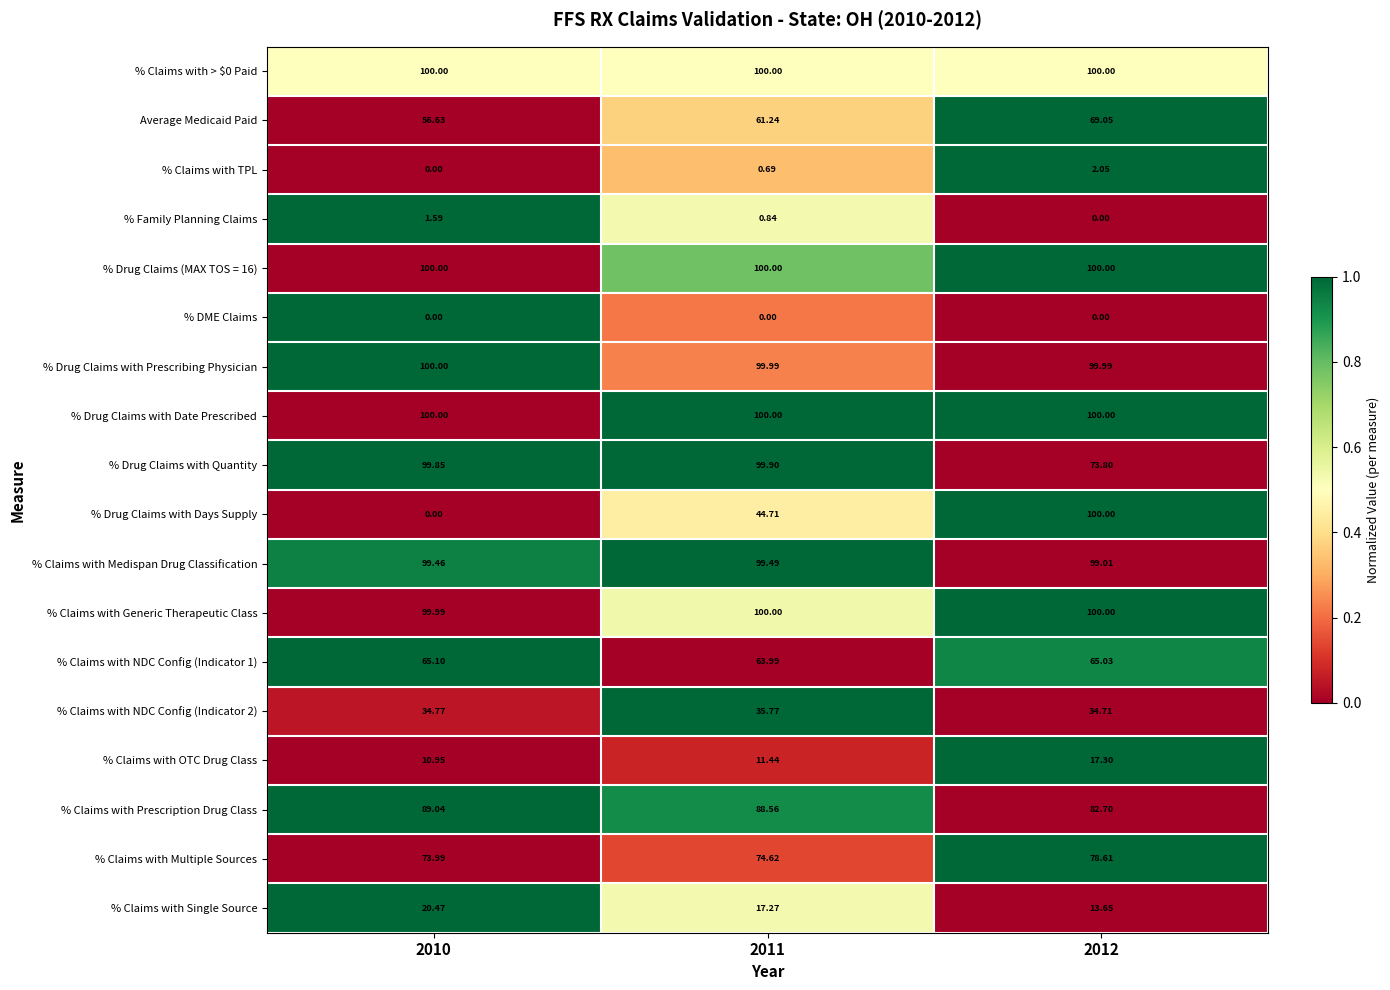

Which series changed the most between 2010 and 2012?

% Drug Claims with Days Supply